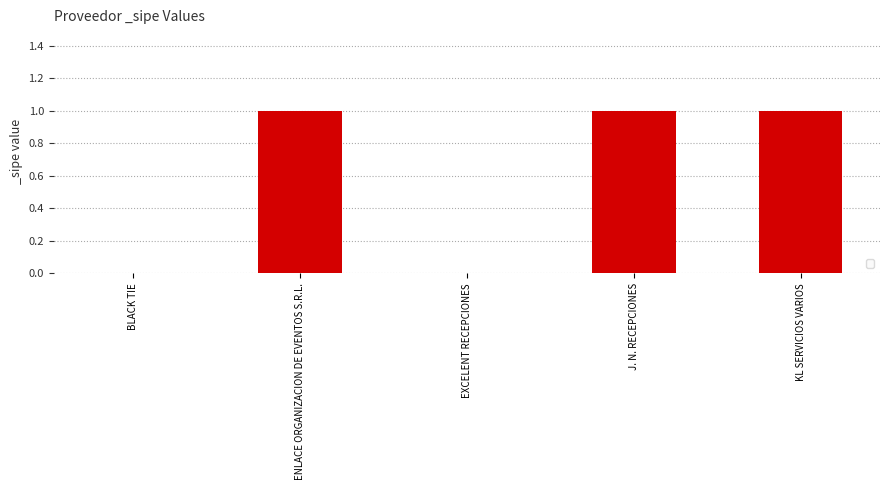

What is the change in value from EXCELENT RECEPCIONES to J. N. RECEPCIONES?

+1